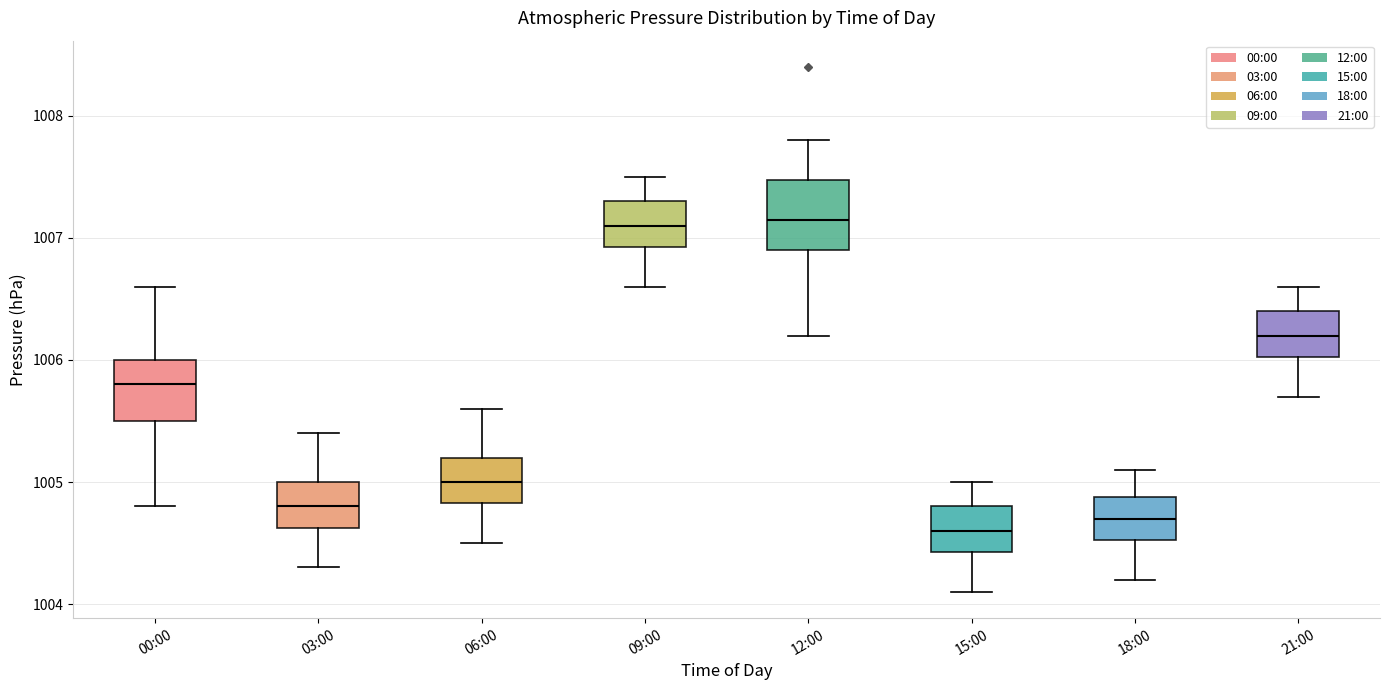

Where is the lower edge of the box for 00:00 on the y-axis? The values are not printed on the chart, so give them approximately, as read against the axis.

1005.5